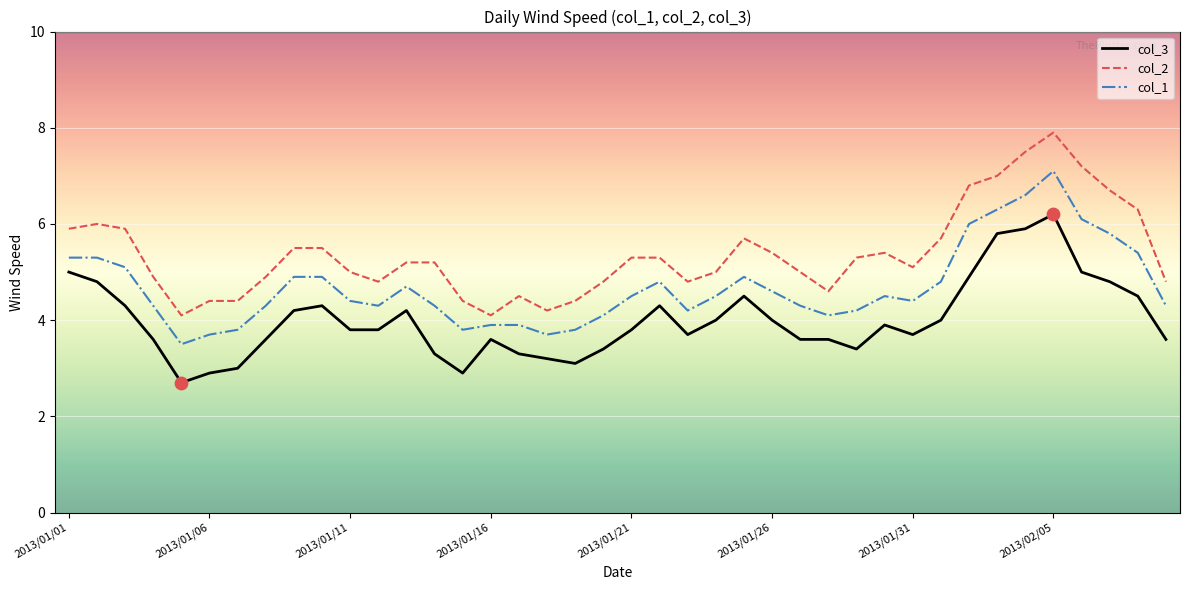

Which series has the largest total across all categories?

col_2